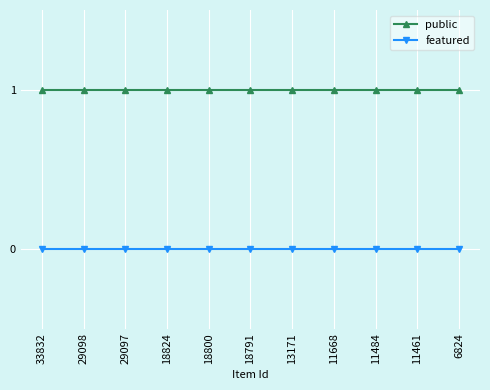

What are all the series names shown in the legend?

public, featured